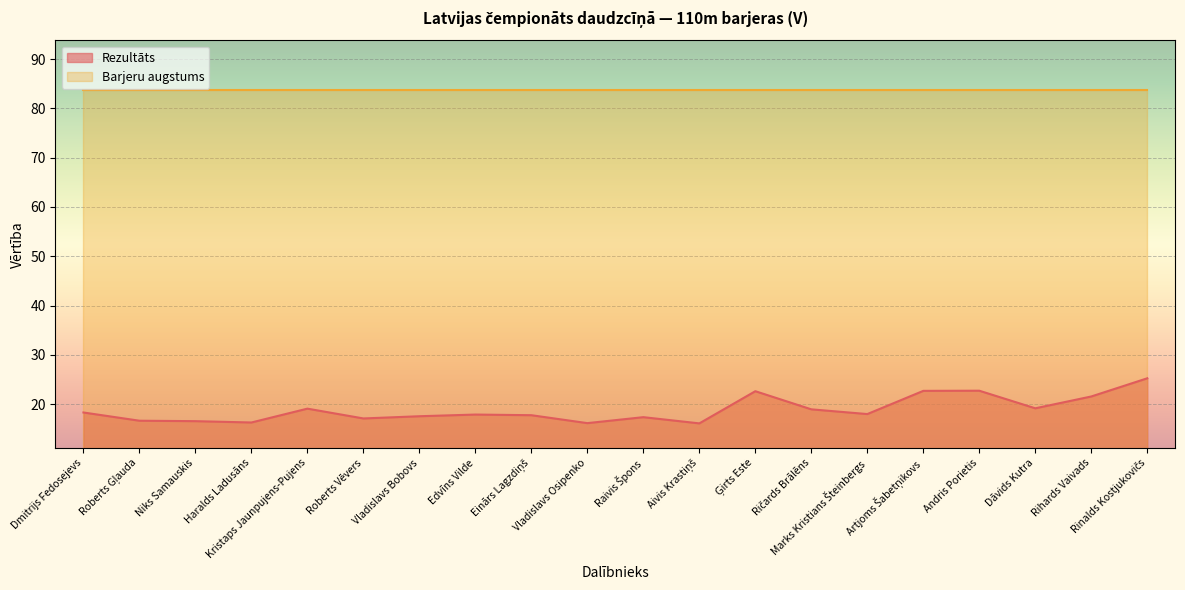

Is it true that the value at Dāvids Kutra is 19.1?

True